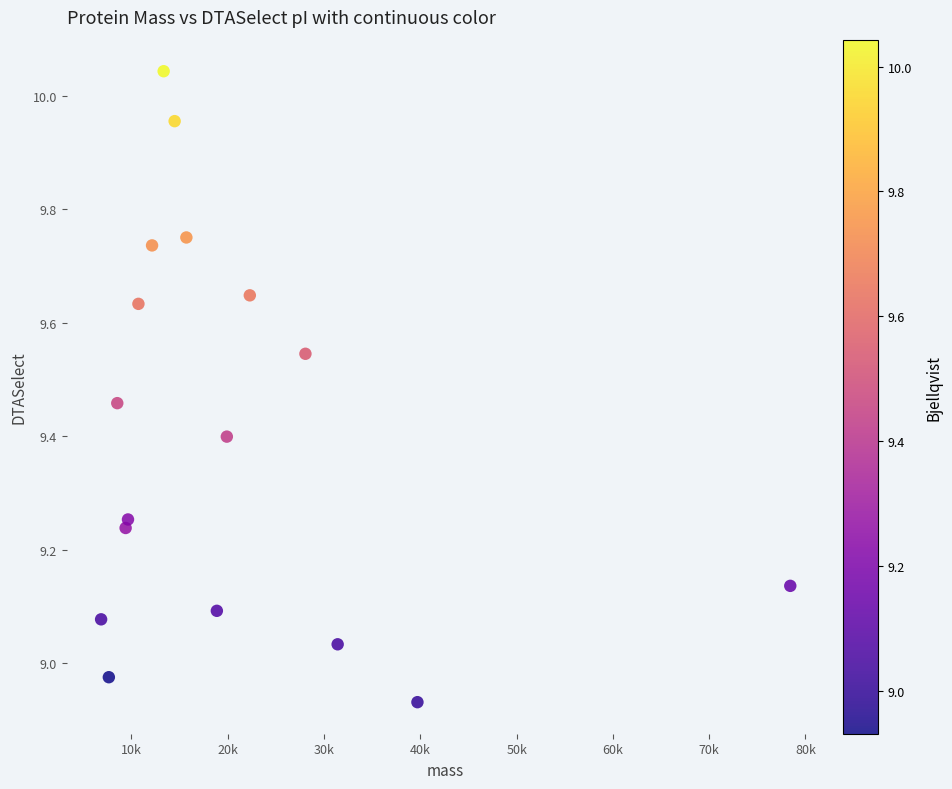

What is the range of X values (max minus min)?

71565.8